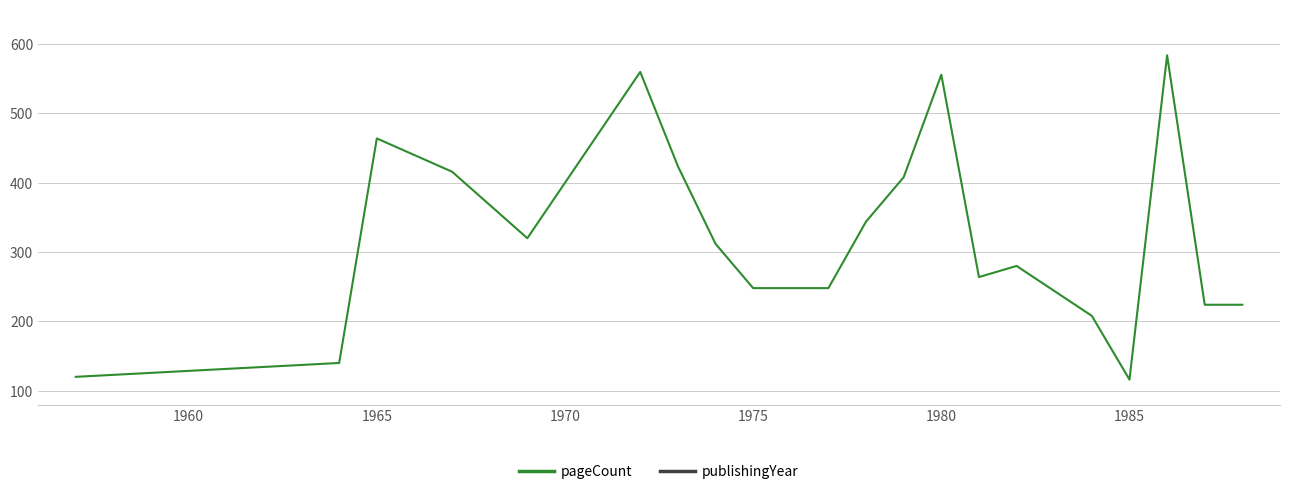

Which series has the largest total across all categories?

publishingYear